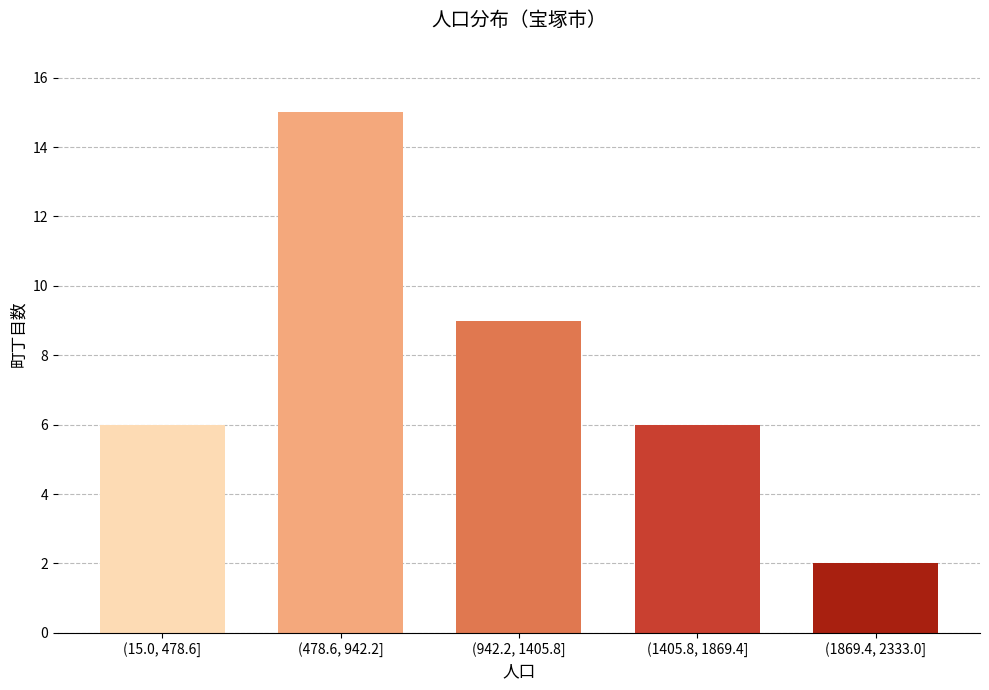

Reading right to left, transcribe all the data shown in this chart.

(1869.4, 2333.0]=2	(1405.8, 1869.4]=6	(942.2, 1405.8]=9	(478.6, 942.2]=15	(15.0, 478.6]=6